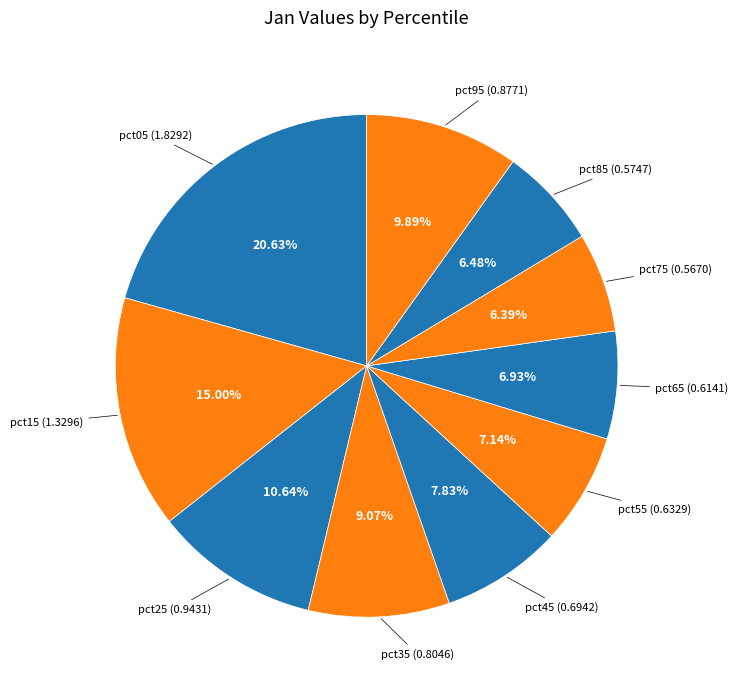

How much of the chart is everything except pct15?

85.0%